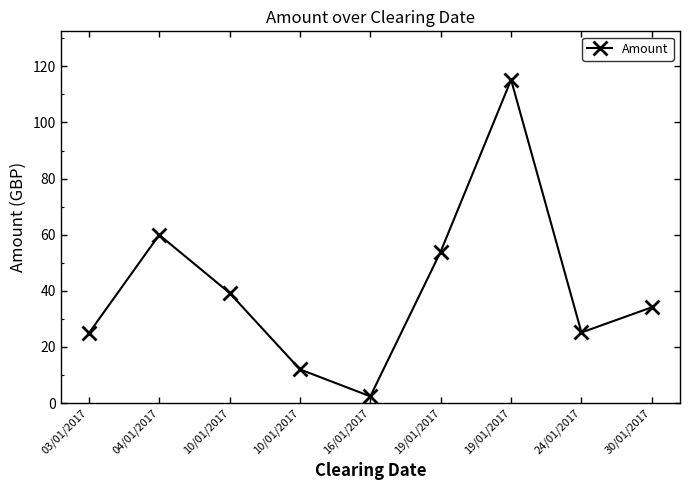

What is the approximate value at 03/01/2017?

24.9